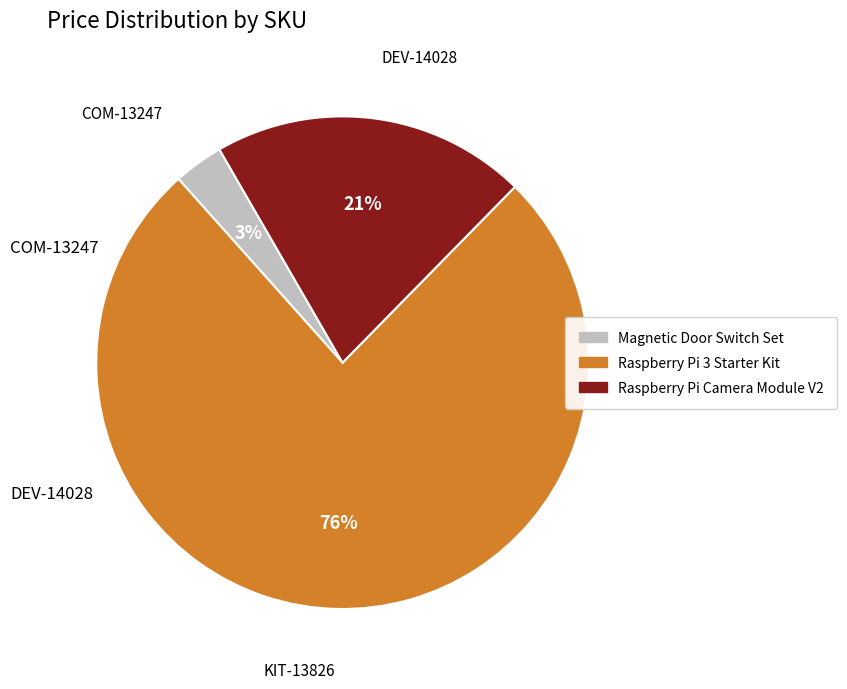

To the nearest percent, what portion does COM-13247 represent?

3%